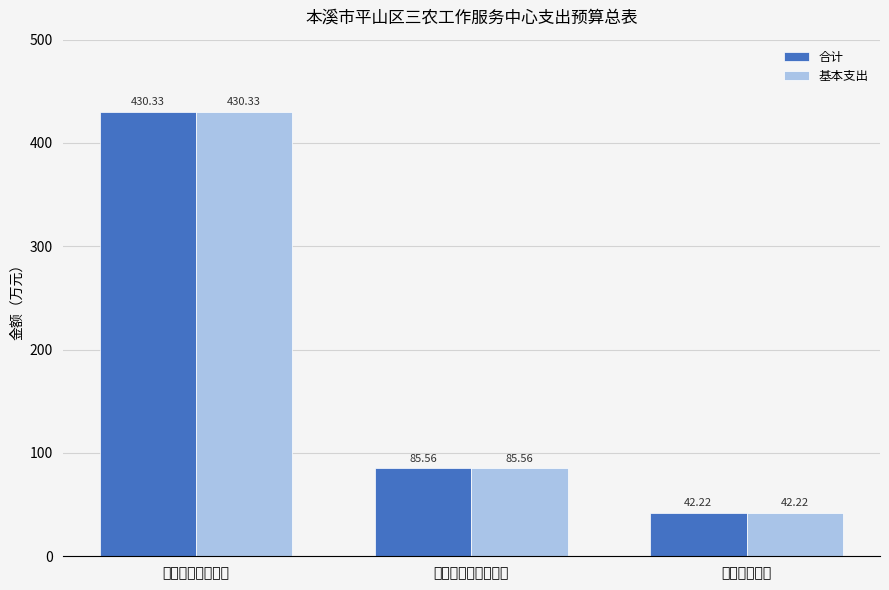

What is the total value across all series at 一般公共服务支出?

860.7